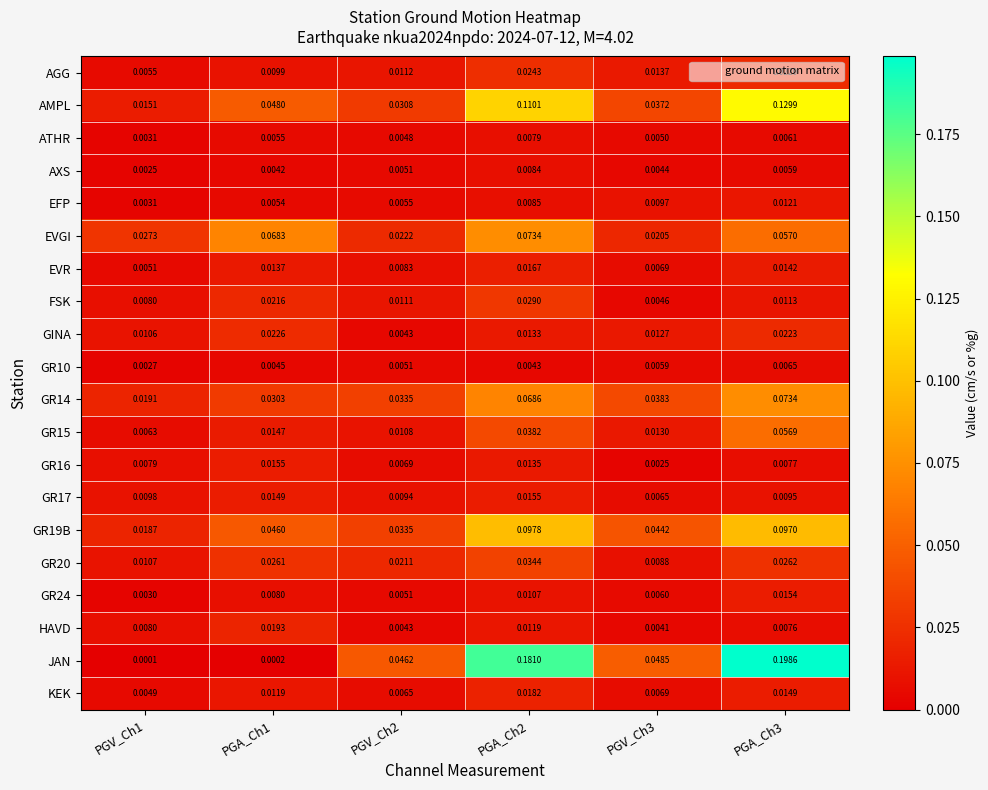

Which series has the largest range (max minus min)?

JAN